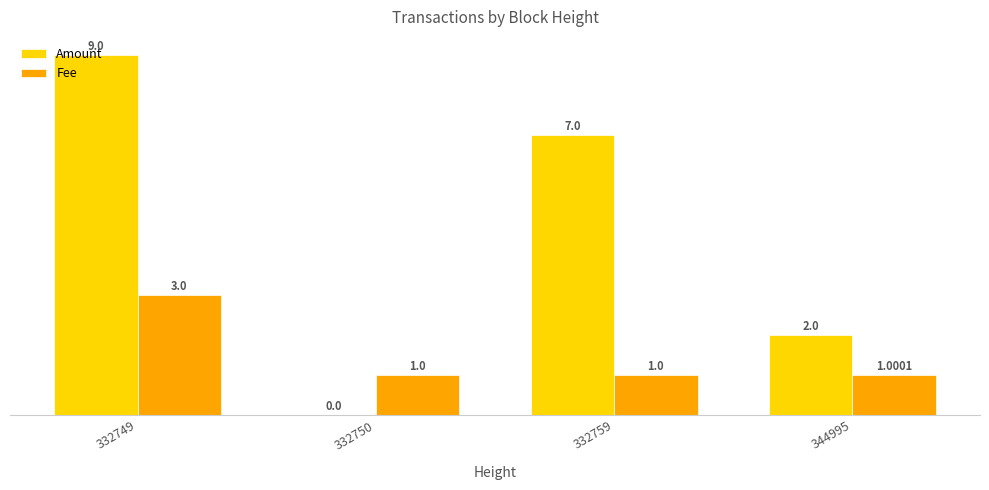

Reading left to right, what are all the values shown in this chart?

Amount: 9.0	0.0	7.0	2.0
Fee: 3.0	1.0	1.0	1.0